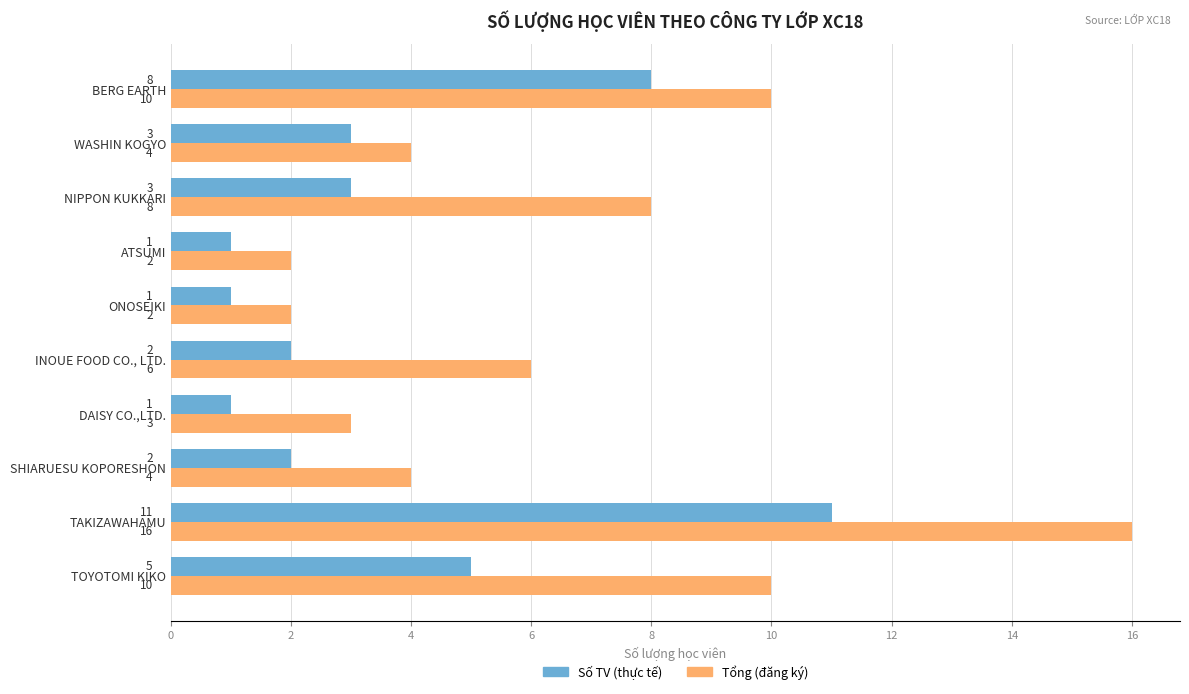

At which category does the chart reach its peak across all series?

TAKIZAWAHAMU